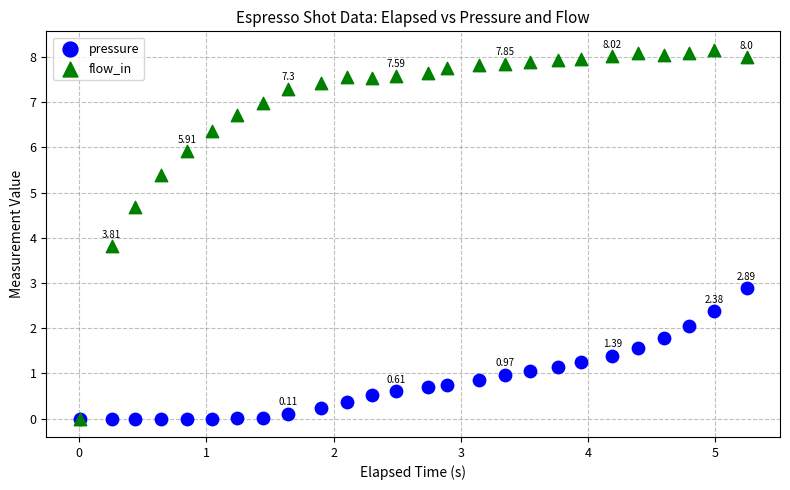

Which series reaches the maximum Y coordinate?

flow_in